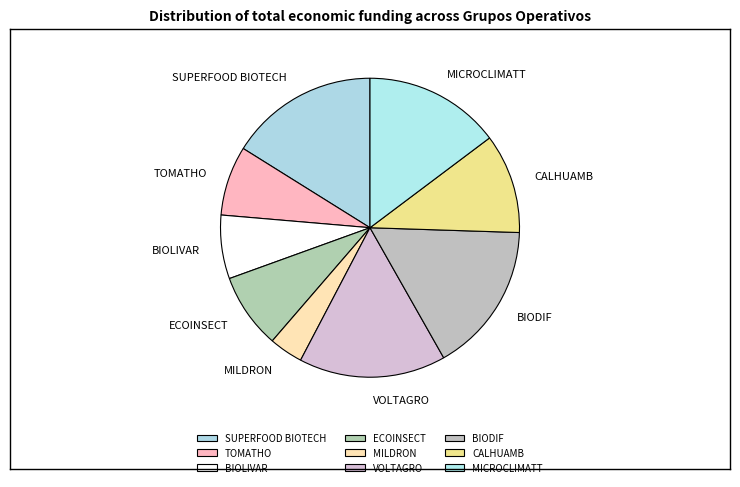

Do MICROCLIMATT and SUPERFOOD BIOTECH together represent more than half of the pie?

No